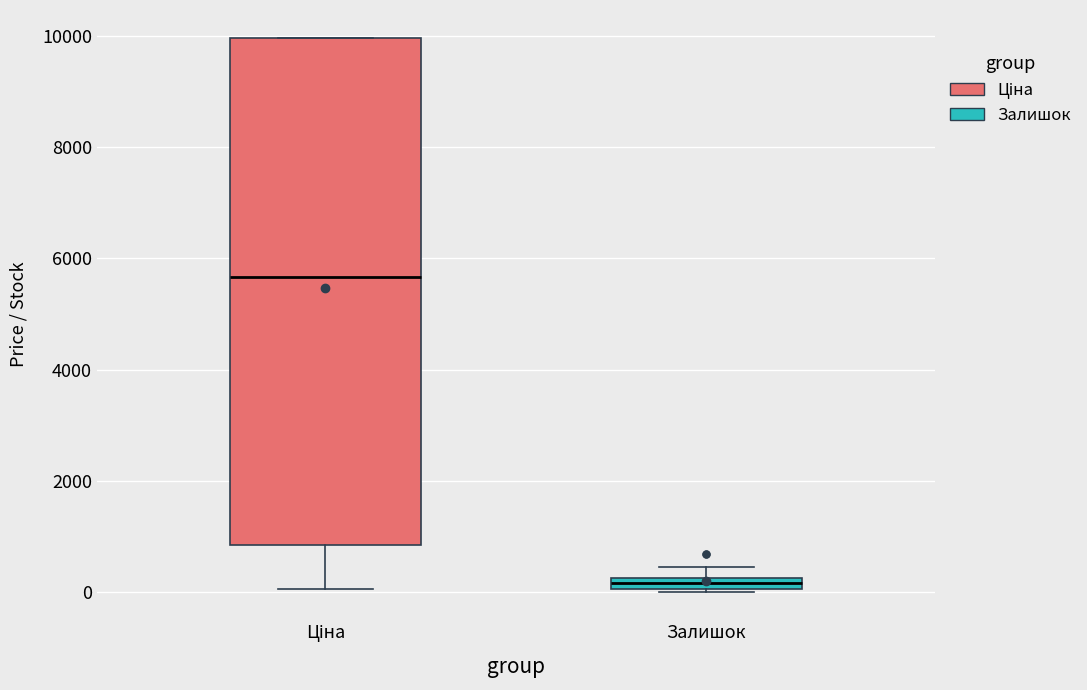

Which box is the tallest, from its lower edge to its upper edge?

Ціна